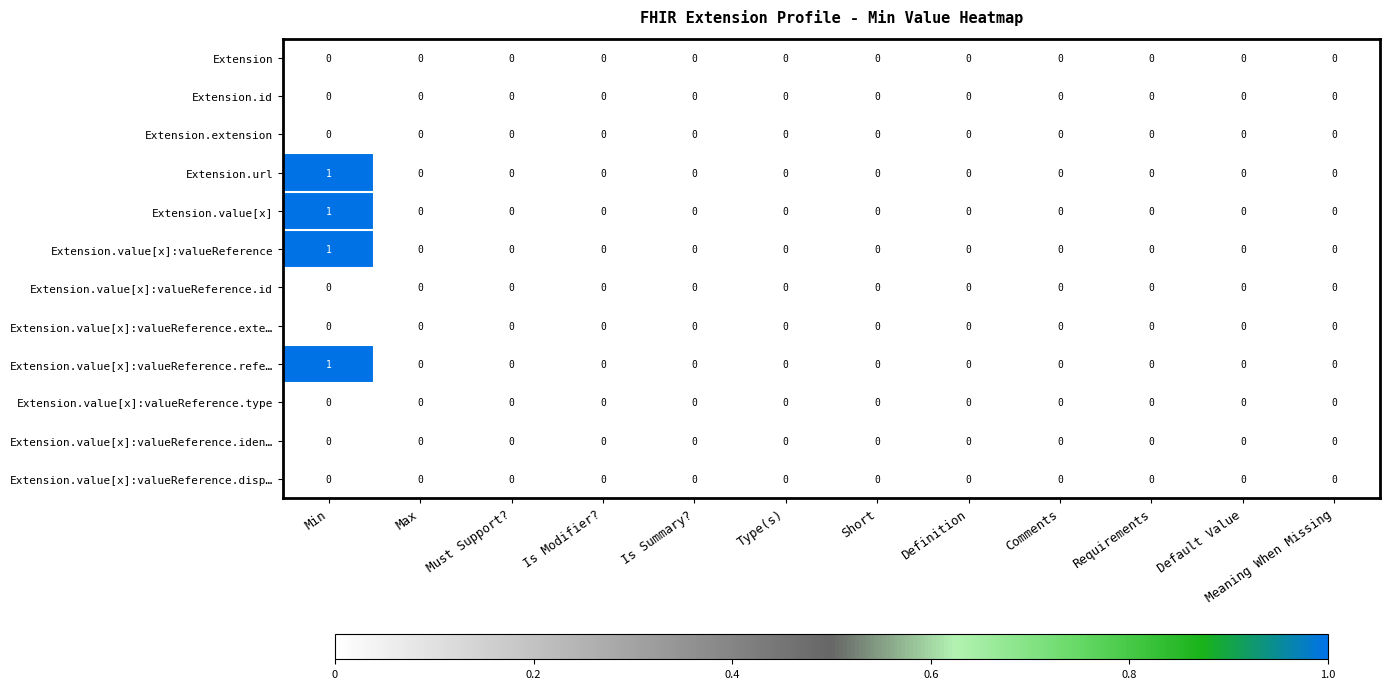

True or false: Extension.value[x]:valueReference has a value of 0 at Type(s).

True